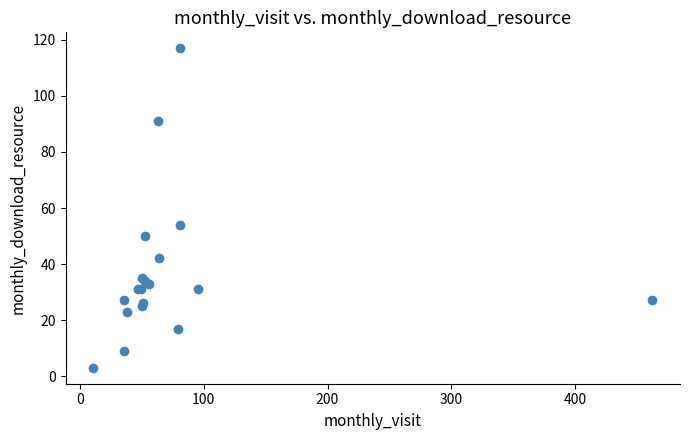

What Y value in the scatter plot is closest to 60?

54